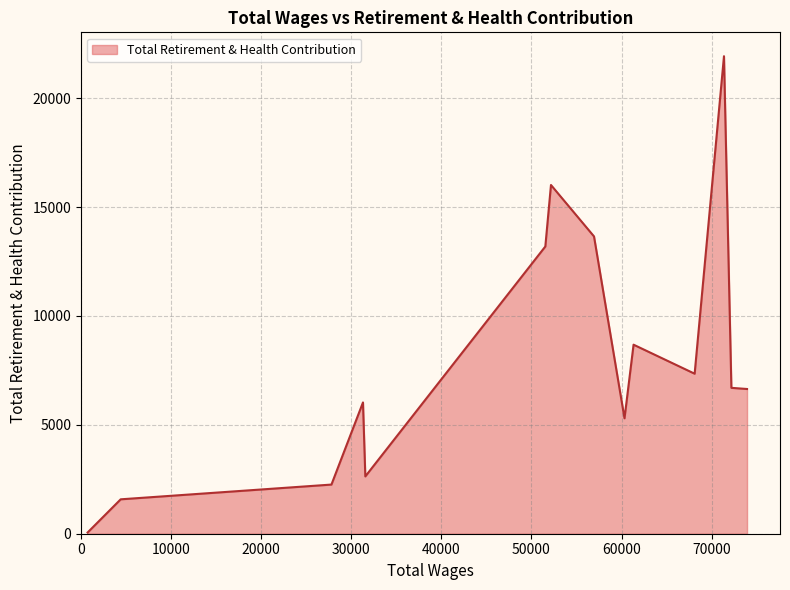

What is the difference between the maximum and minimum values?

21873